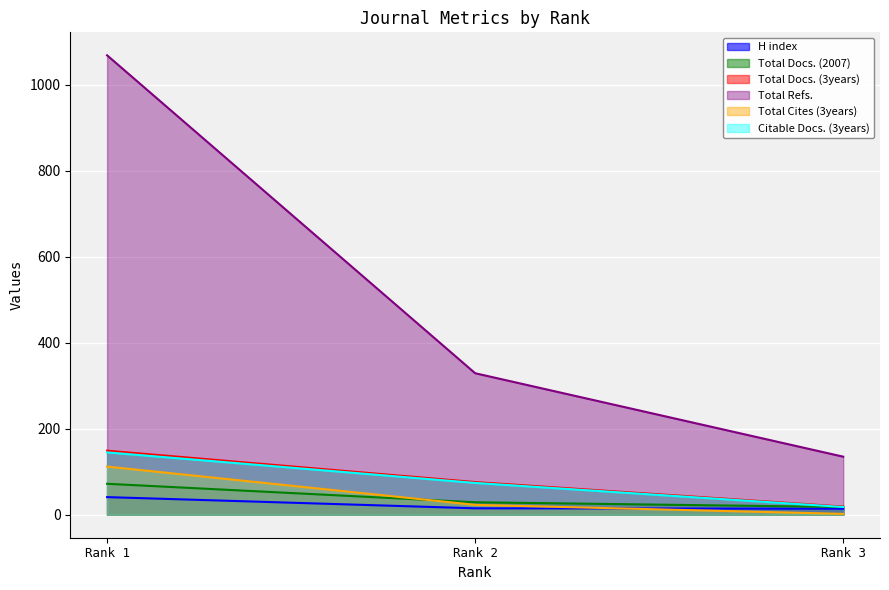

Between Rank 2 and Rank 3, which is larger?

Rank 2